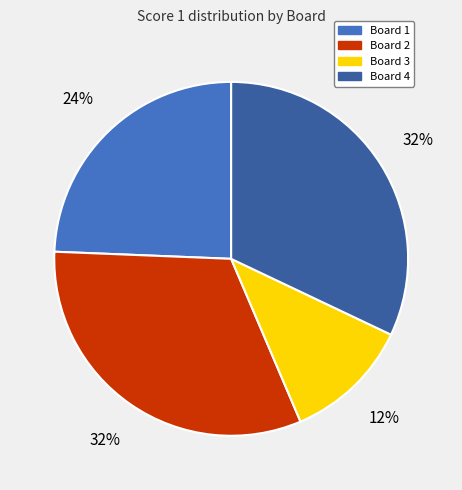

Is it true that Board 3 is 23% of the pie?

False